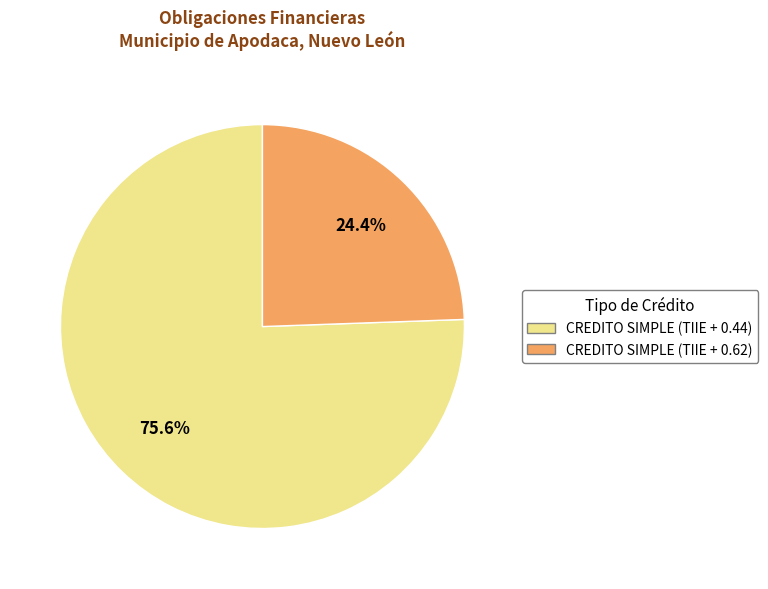

To the nearest percent, what is the average slice percentage?

50%